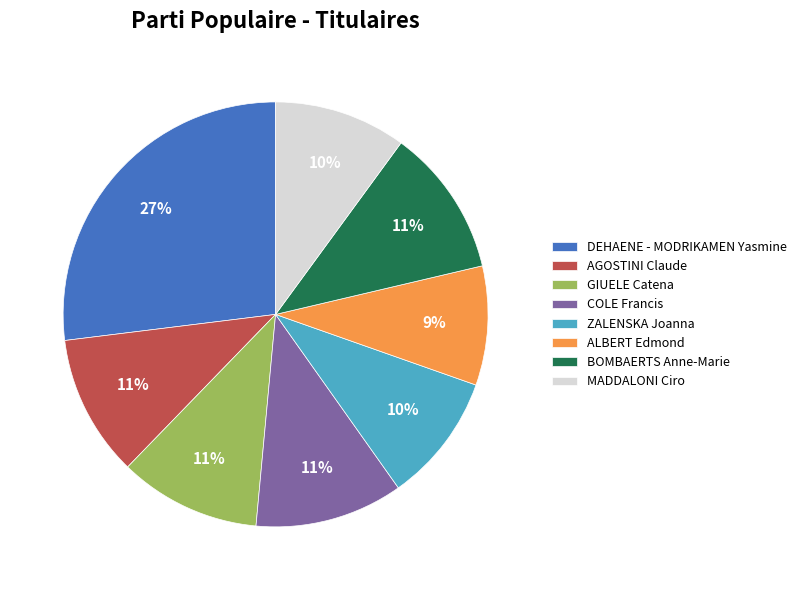

How many slices are in this pie chart?

8